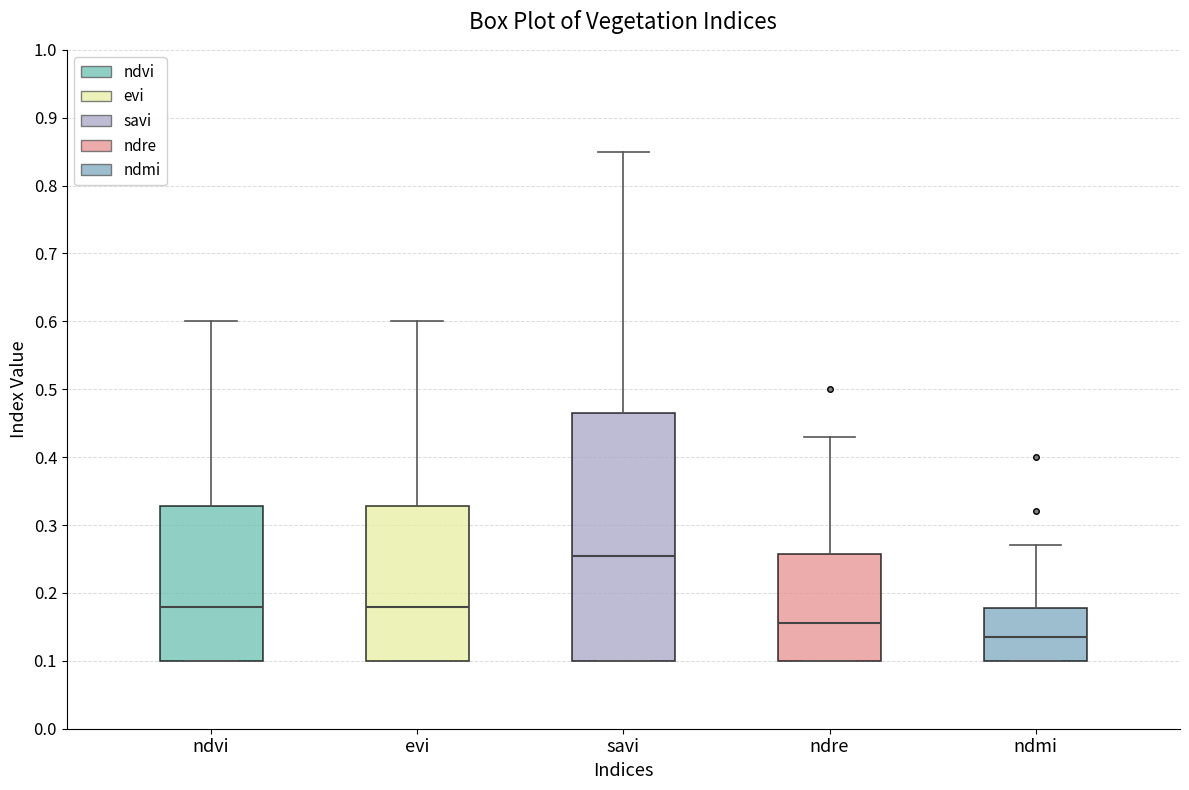

Which box is the tallest, from its lower edge to its upper edge?

savi